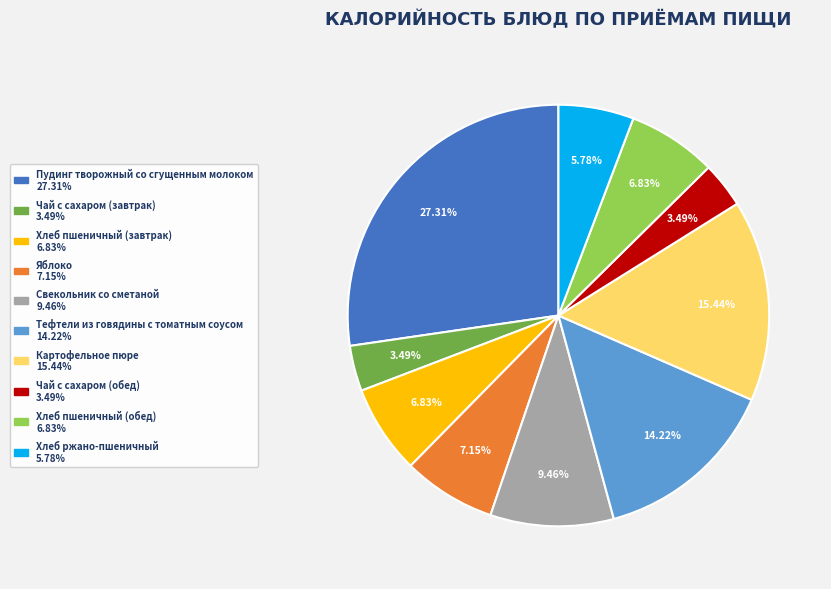

To the nearest percent, what portion does Чай с сахаром (завтрак) represent?

3%